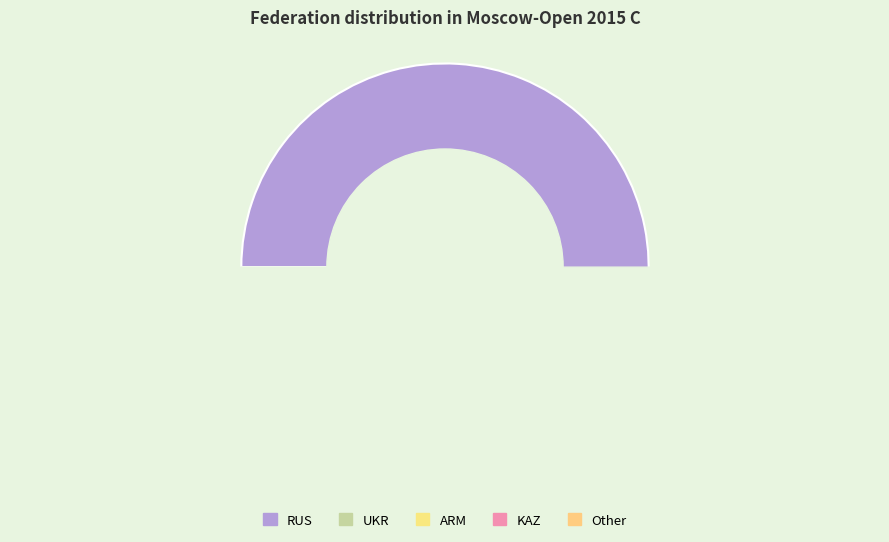

What is the change in value from RUS to UKR?

-111